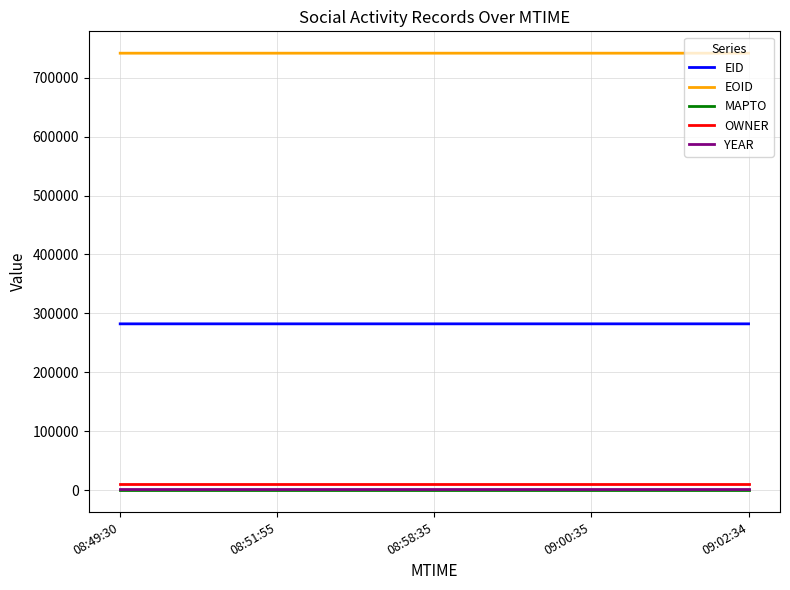

How many values in the EOID series are below 741443?

2